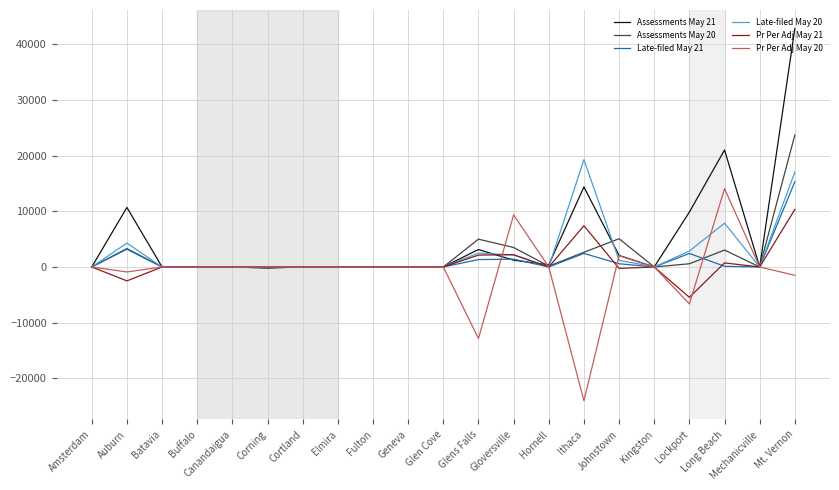

At which label does Pr Per Adj May 20 reach its peak?

Long Beach